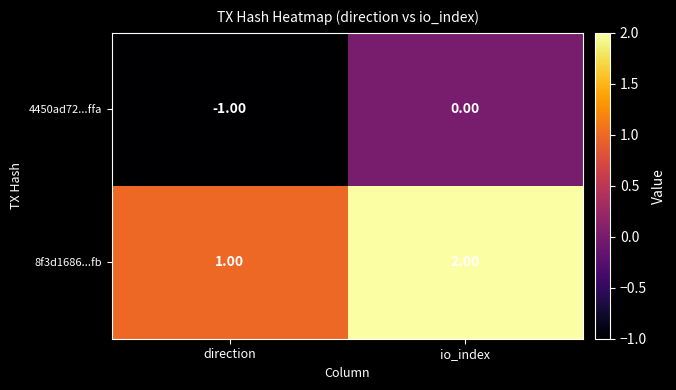

List the series in order of their overall mean, highest first.

8f3d1686...fb, 4450ad72...ffa